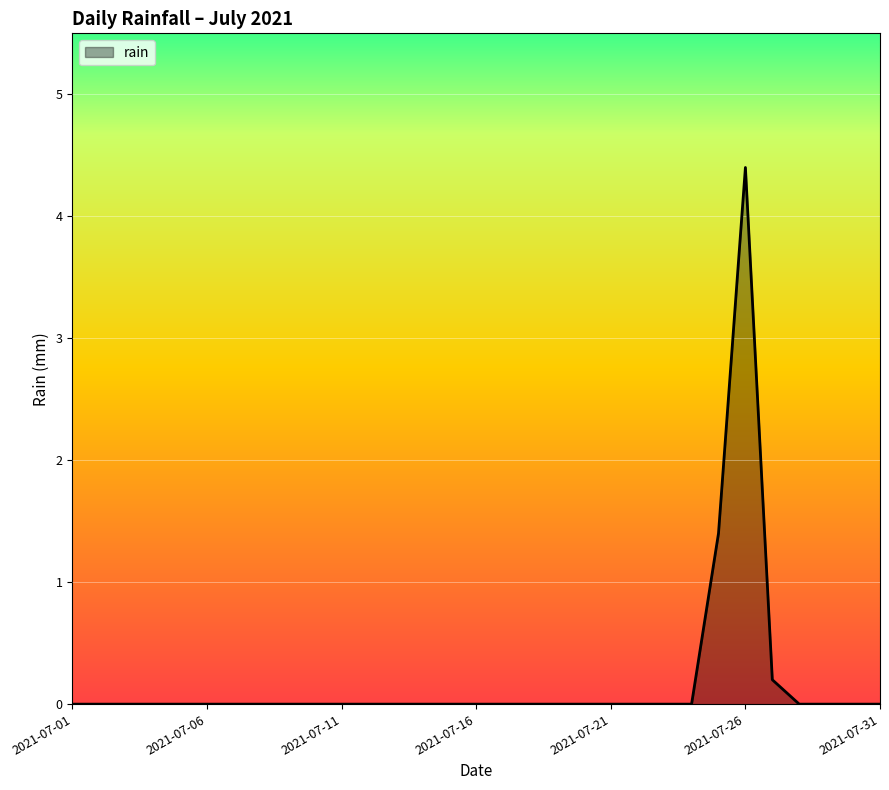

What is the average value?

0.2